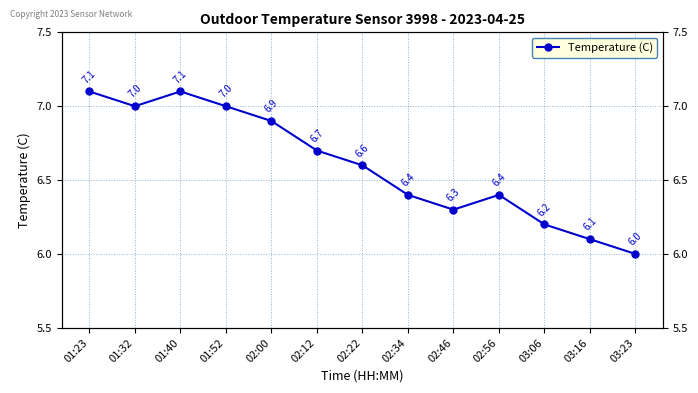

True or false: the data has more than 2 interior local peaks.

False